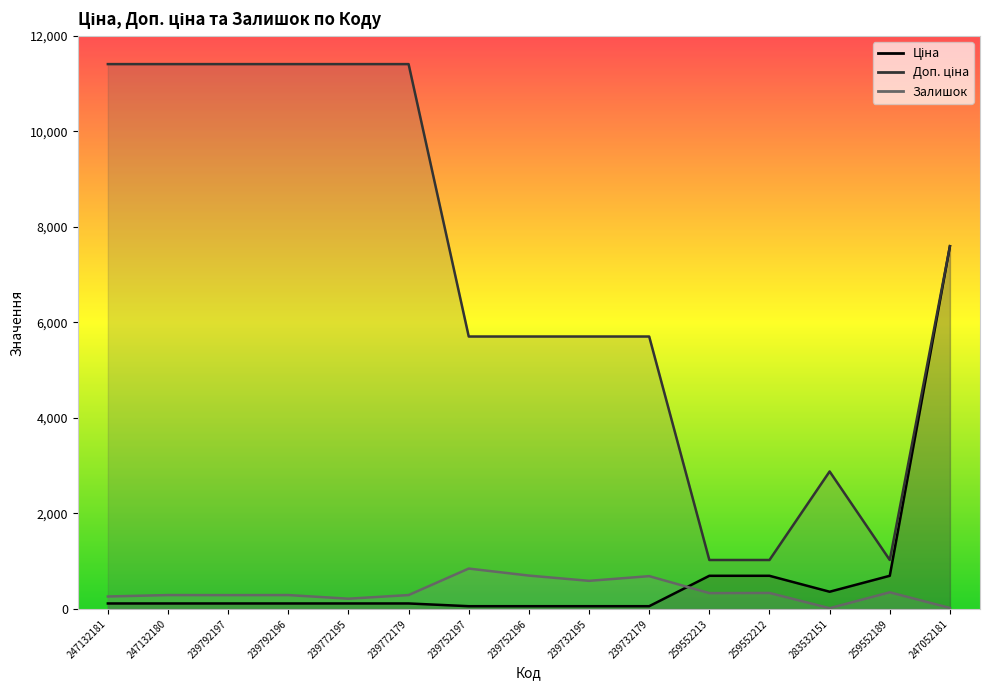

Rank the series at 283532151 from lowest to highest value.

Залишок, Ціна, Доп. ціна